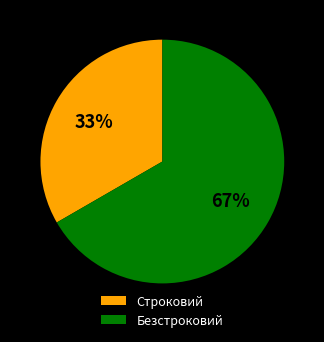

Is it true that Безстроковий is 72% of the pie?

False